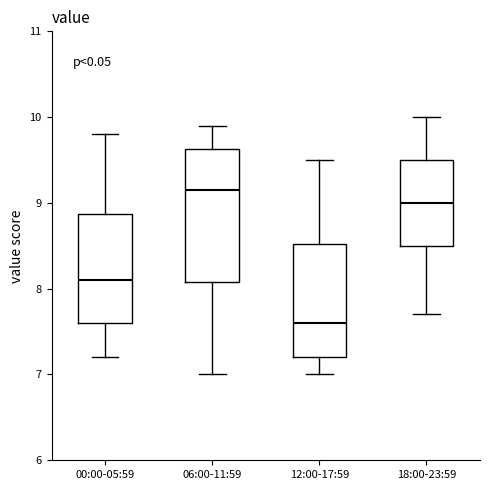

Which box is the tallest, from its lower edge to its upper edge?

06:00-11:59